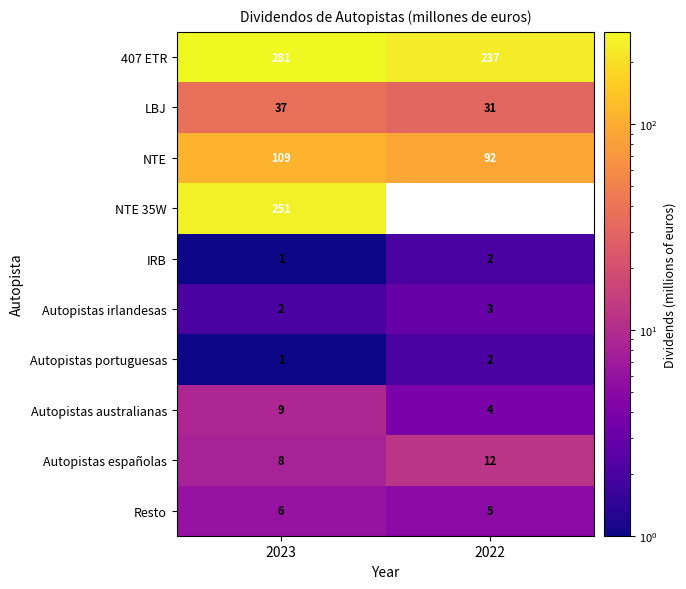

Is it true that Autopistas australianas equals 6 at 2022?

False